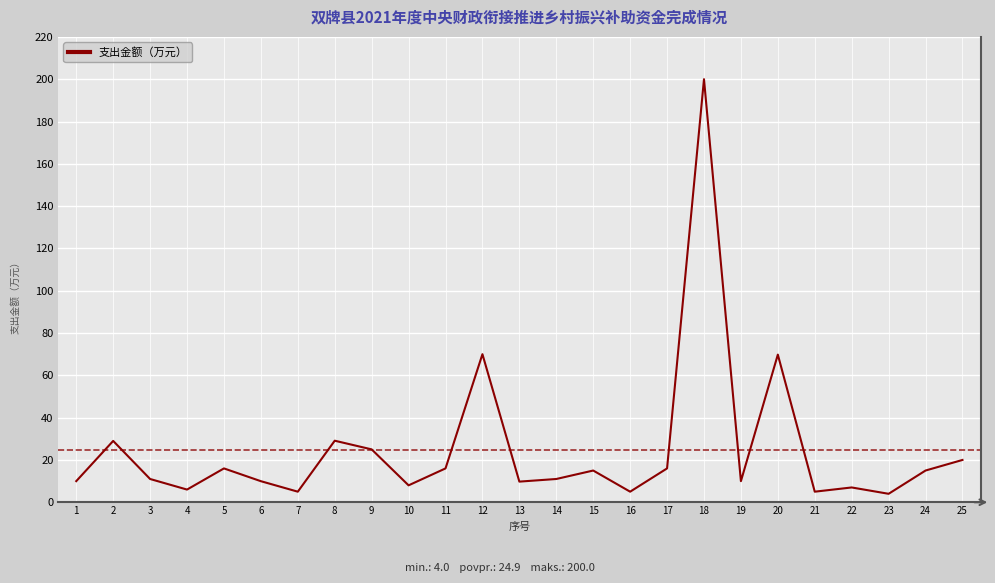

What is the sum of all values?

622.6